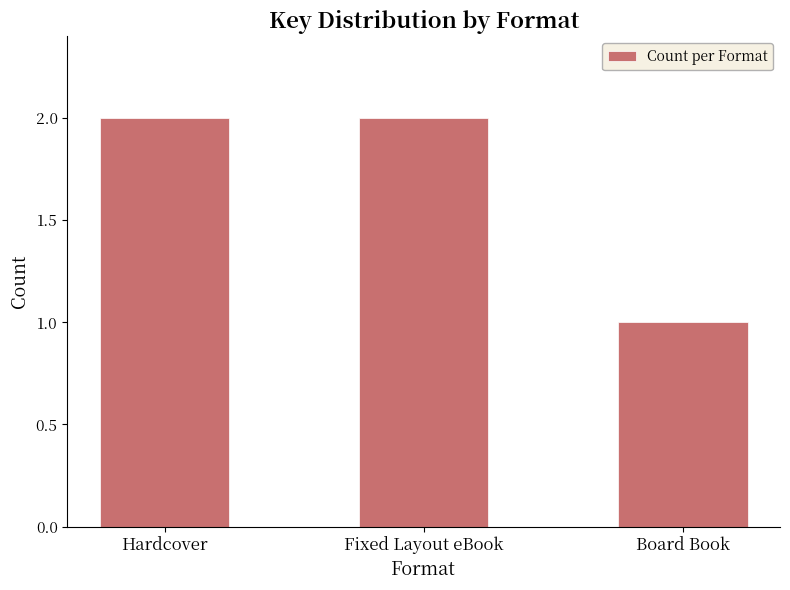

What is the ratio of the value at Hardcover to the value at Fixed Layout eBook?

1.0